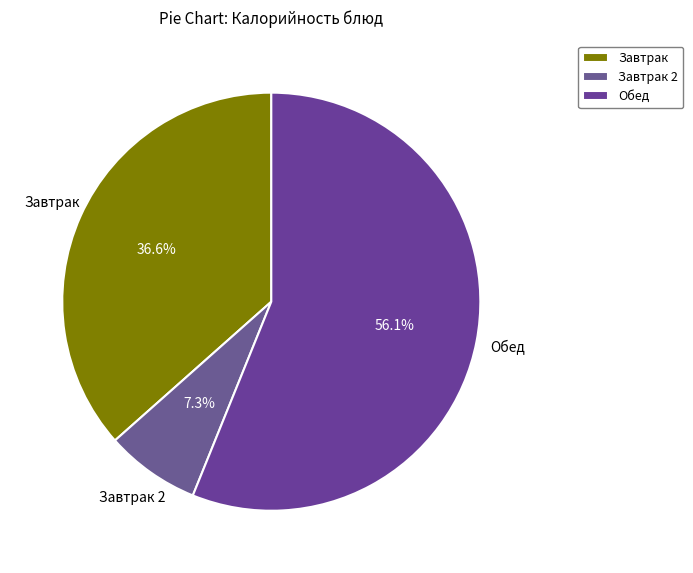

How many segments does this pie chart have?

3